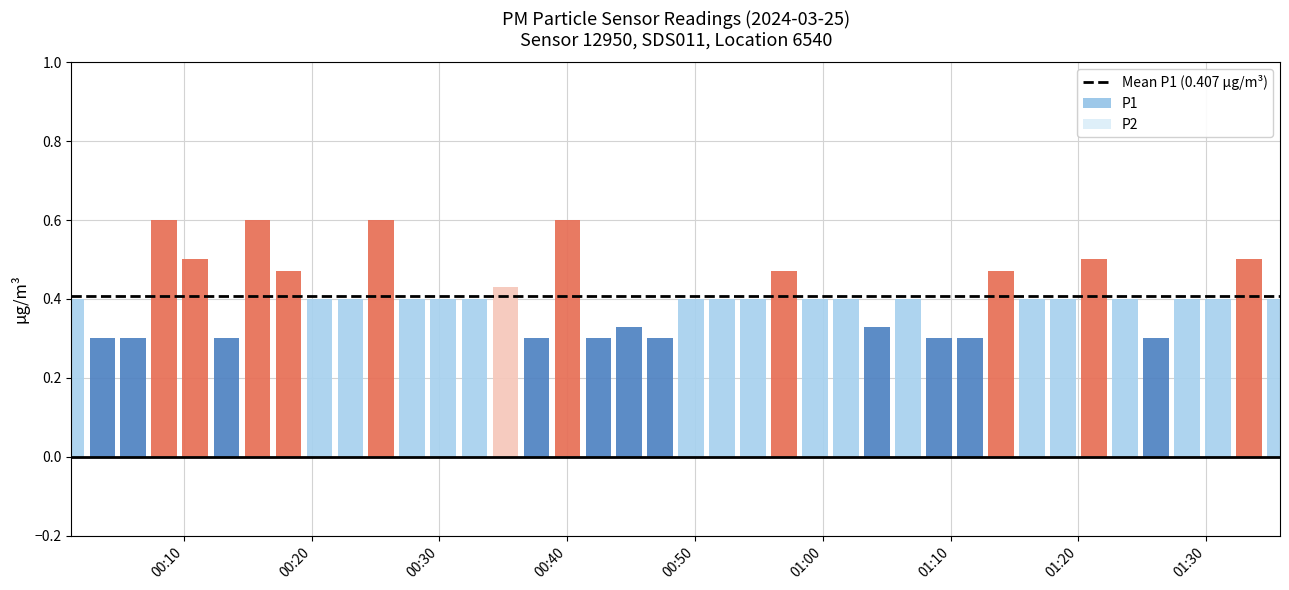

True or false: P1 has a value of 0.4 at 00:49.

True